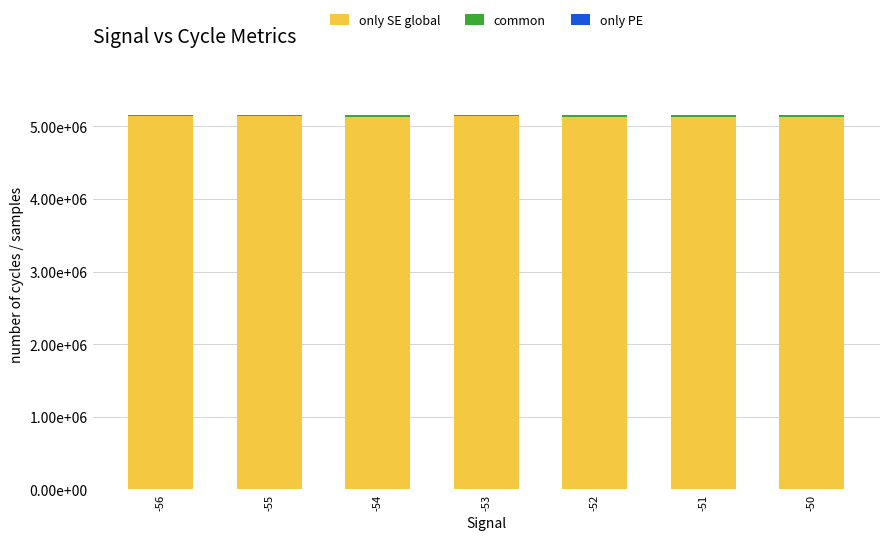

Does the chart contain stacked bars?

Yes